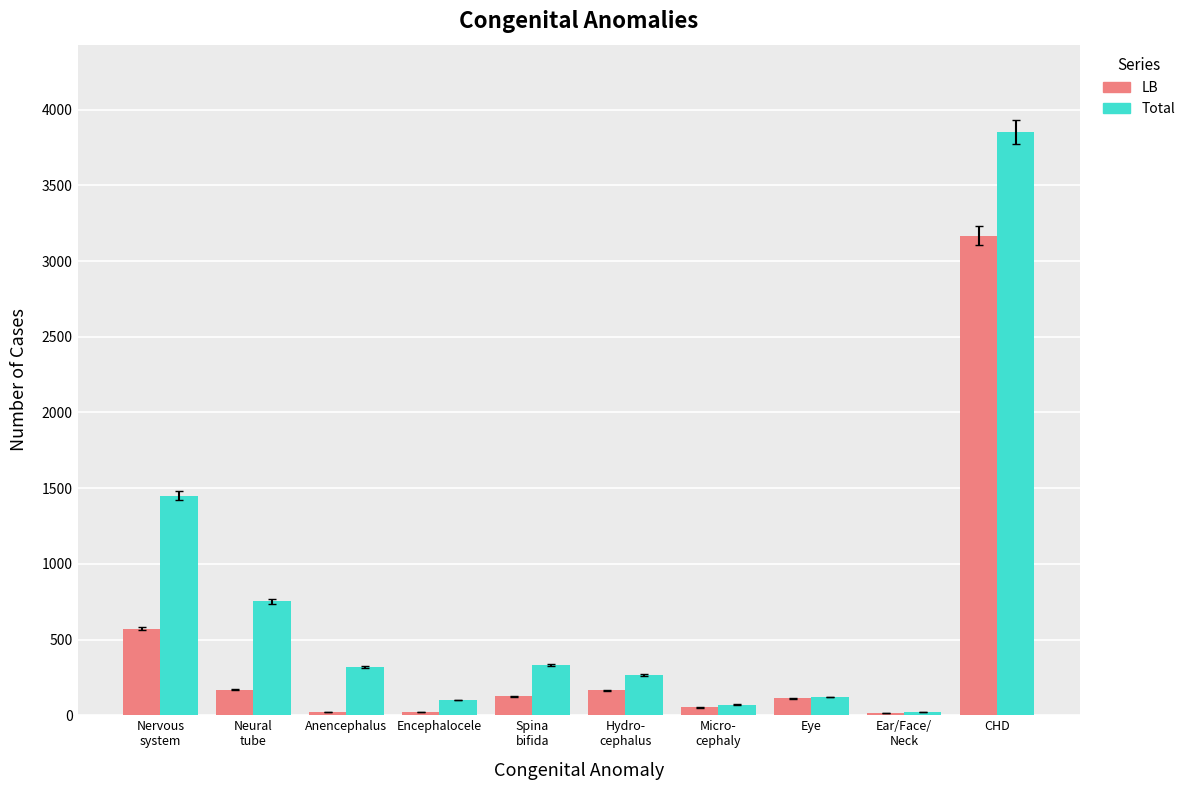

How many bars are there in each group?

2